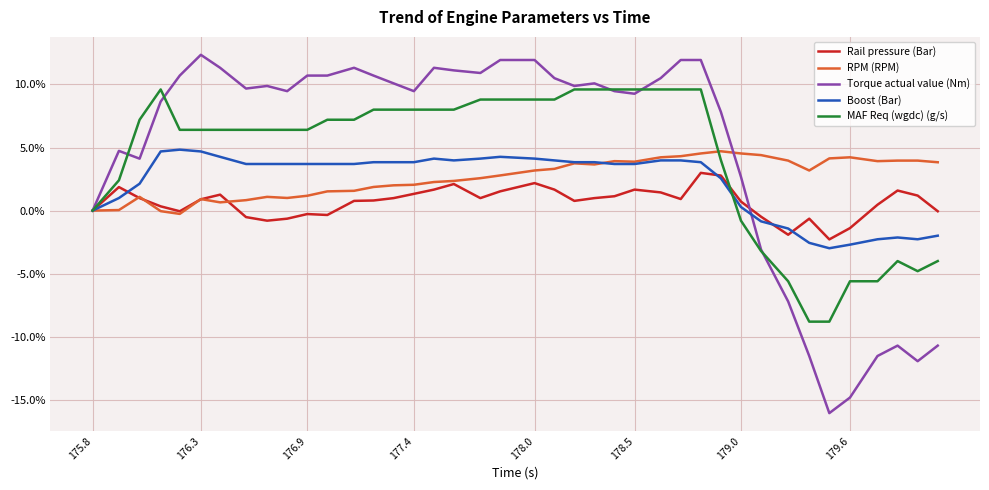

What is the greatest value displayed?

12.3